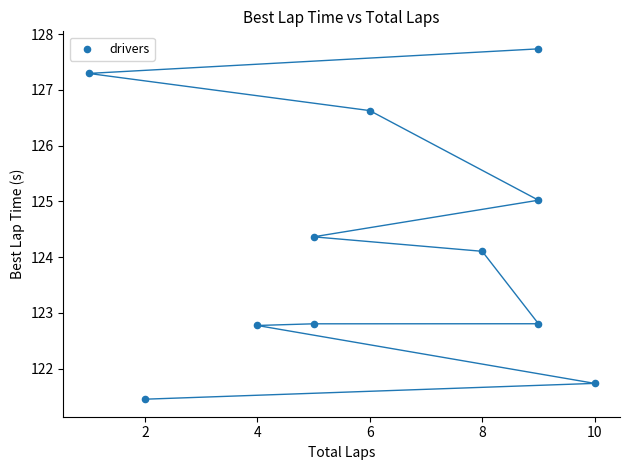

What Y value in the scatter plot is closest to 124?

124.1